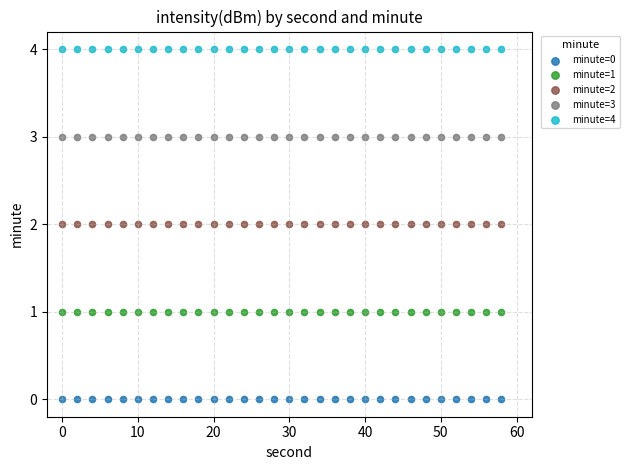

Which series reaches the maximum Y coordinate?

minute=4